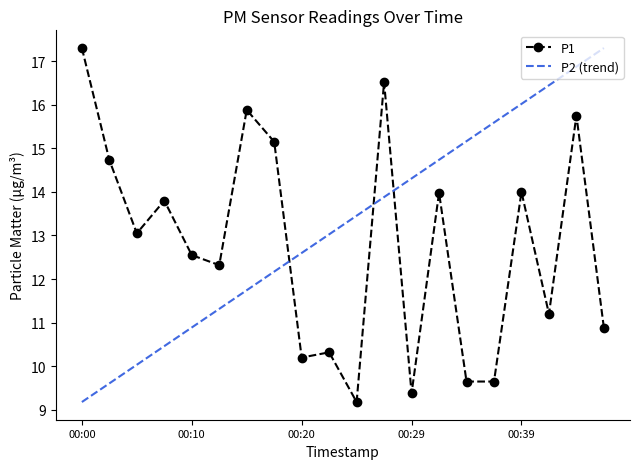

Rank the categories by value from highest to lowest.

00:00, 00:27, 00:15, 00:44, 00:17, 00:02, 00:39, 00:32, 00:07, 00:05, 00:10, 00:12, 00:42, 00:46, 00:22, 00:20, 00:34, 00:37, 00:29, 00:24